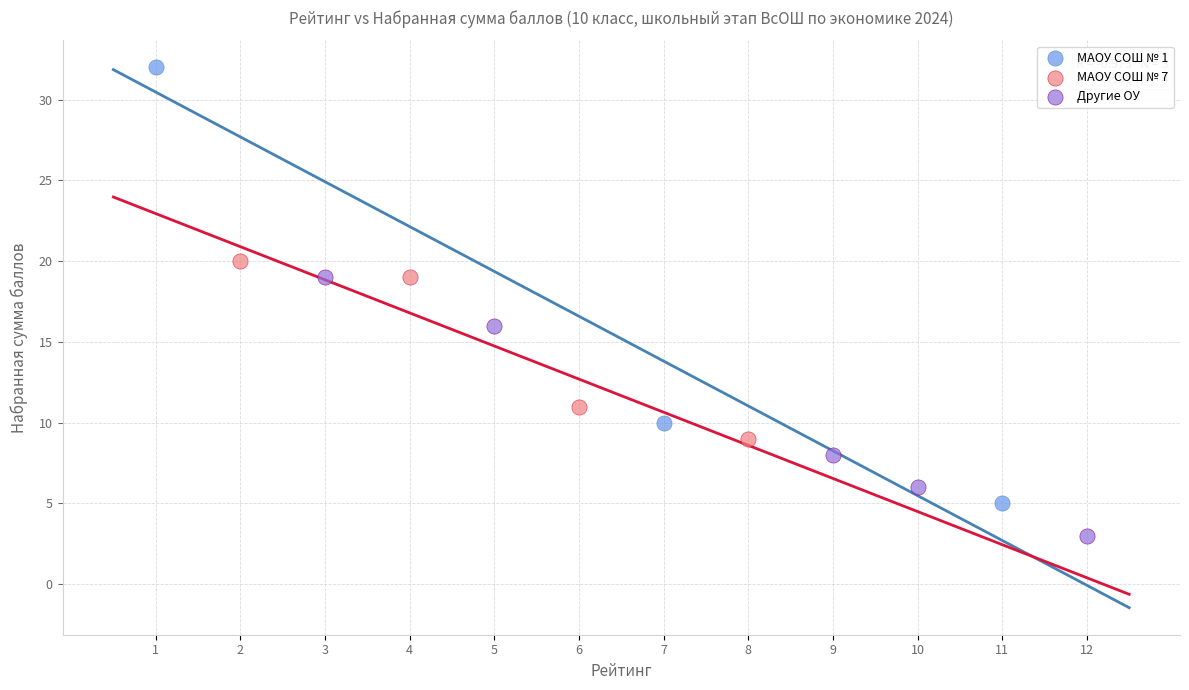

Which series reaches the minimum Y coordinate?

Другие ОУ